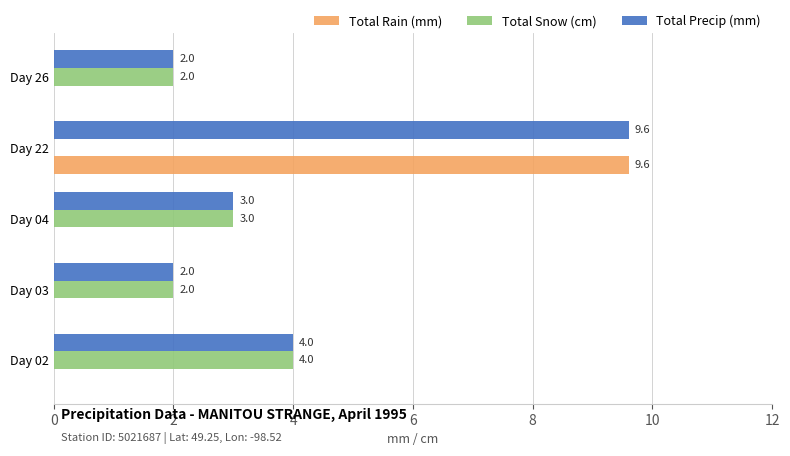

What are all the series names shown in the legend?

Total Rain (mm), Total Snow (cm), Total Precip (mm)